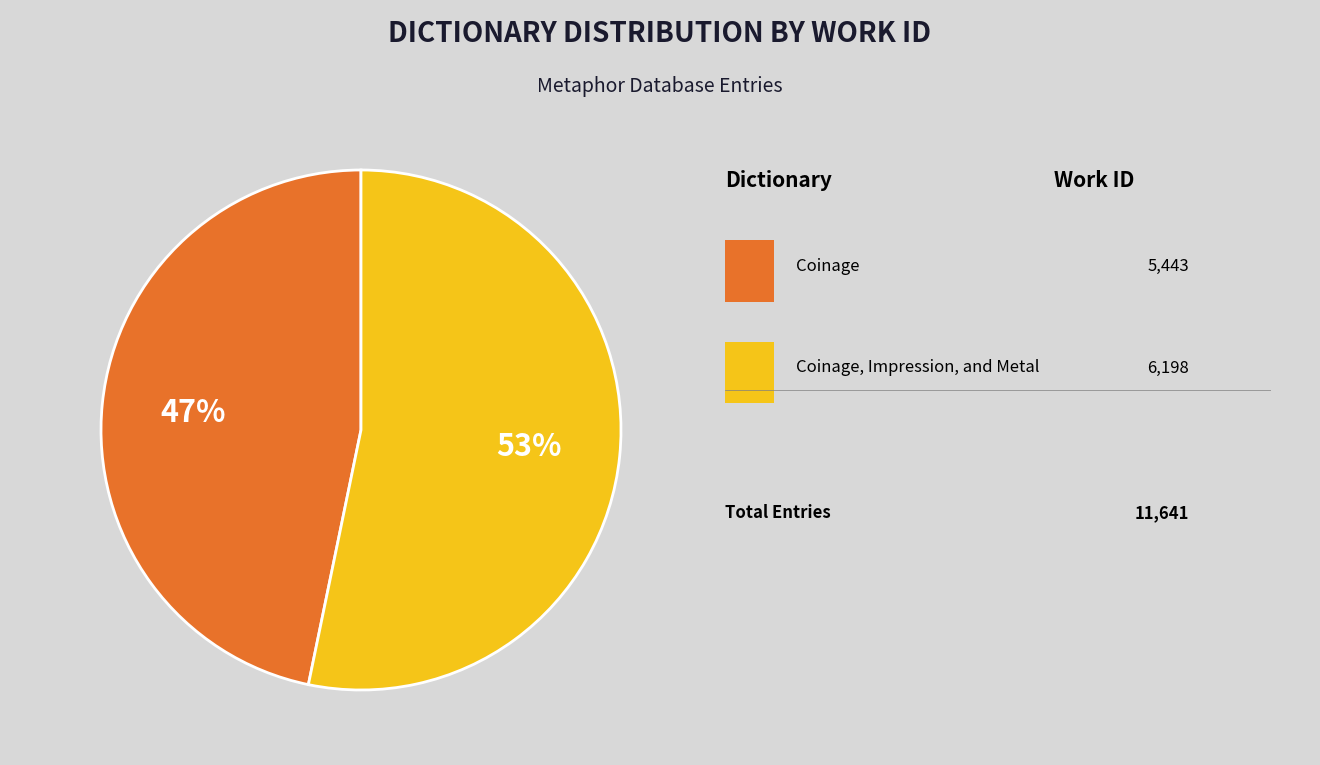

Is there any slice that represents more than half of the pie?

Yes